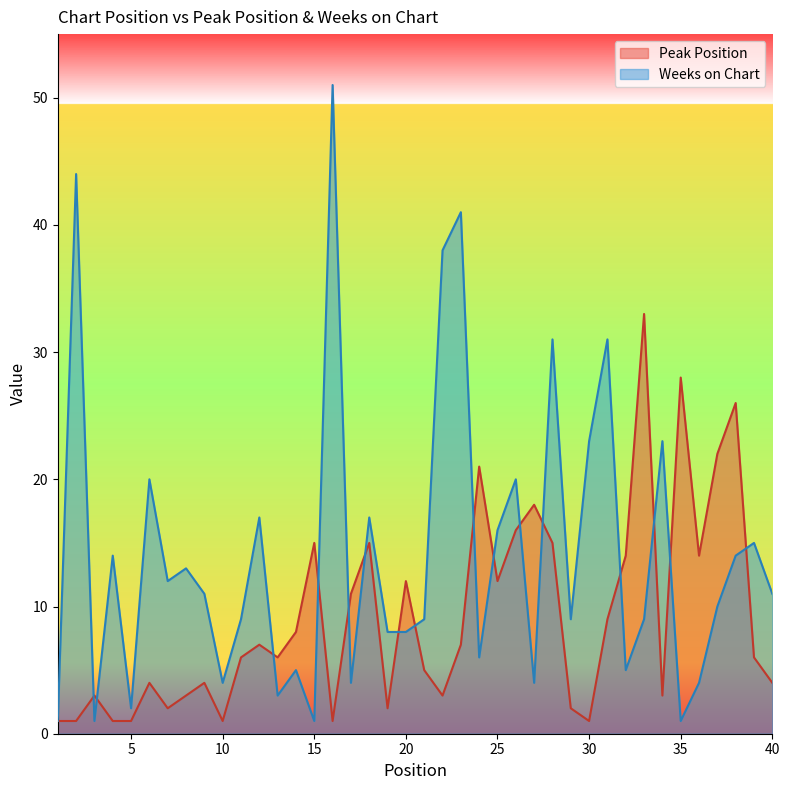

What is the difference between the maximum and minimum values in the Peak Position series?

32